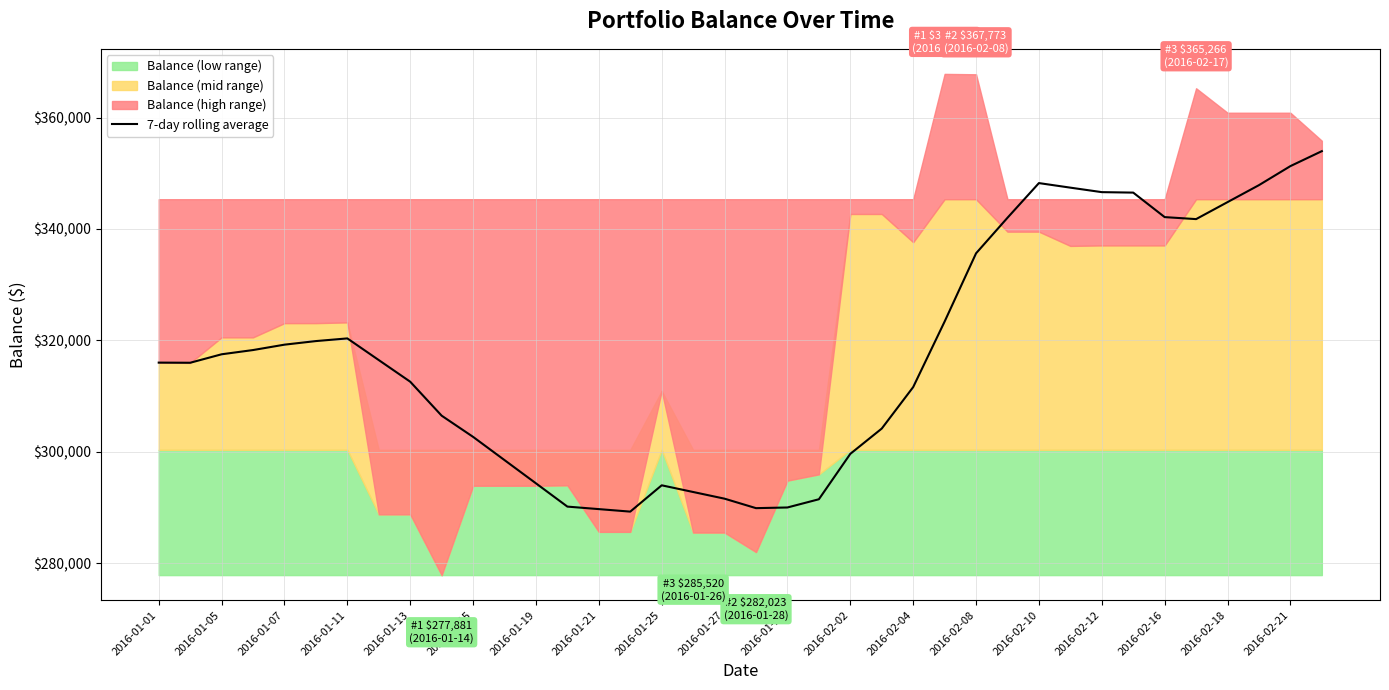

What is the maximum value for 7-day rolling average?

353977.0